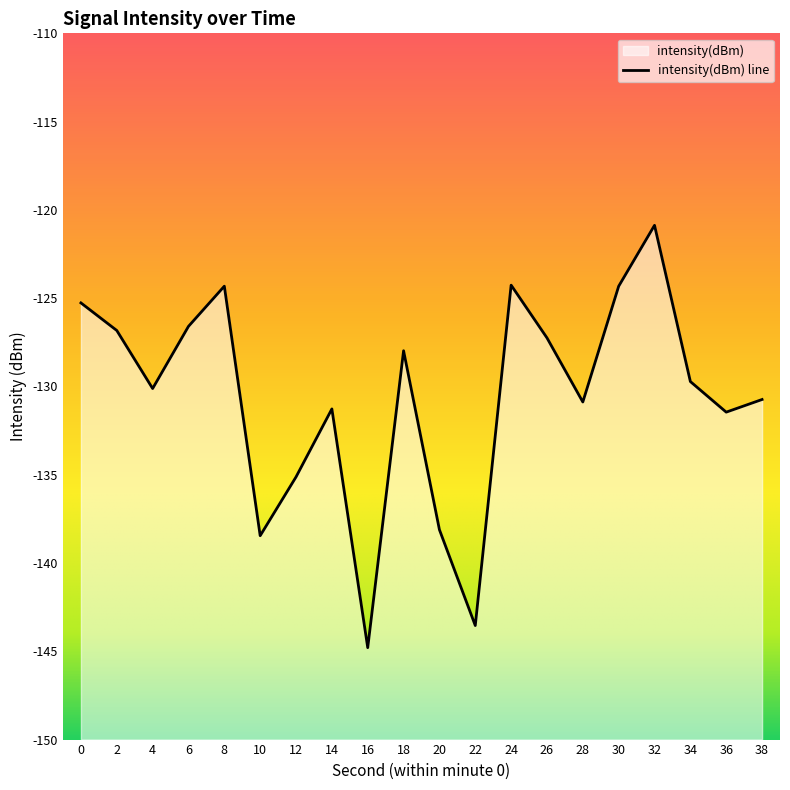

What is the difference between the maximum and minimum values?

23.9